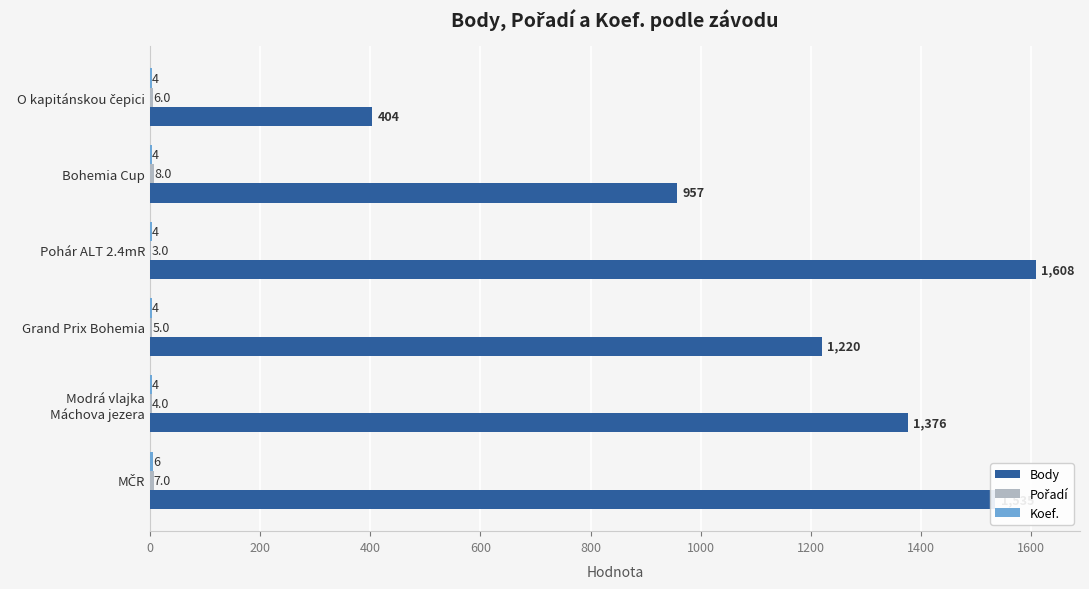

Which series has the largest total across all categories?

Body